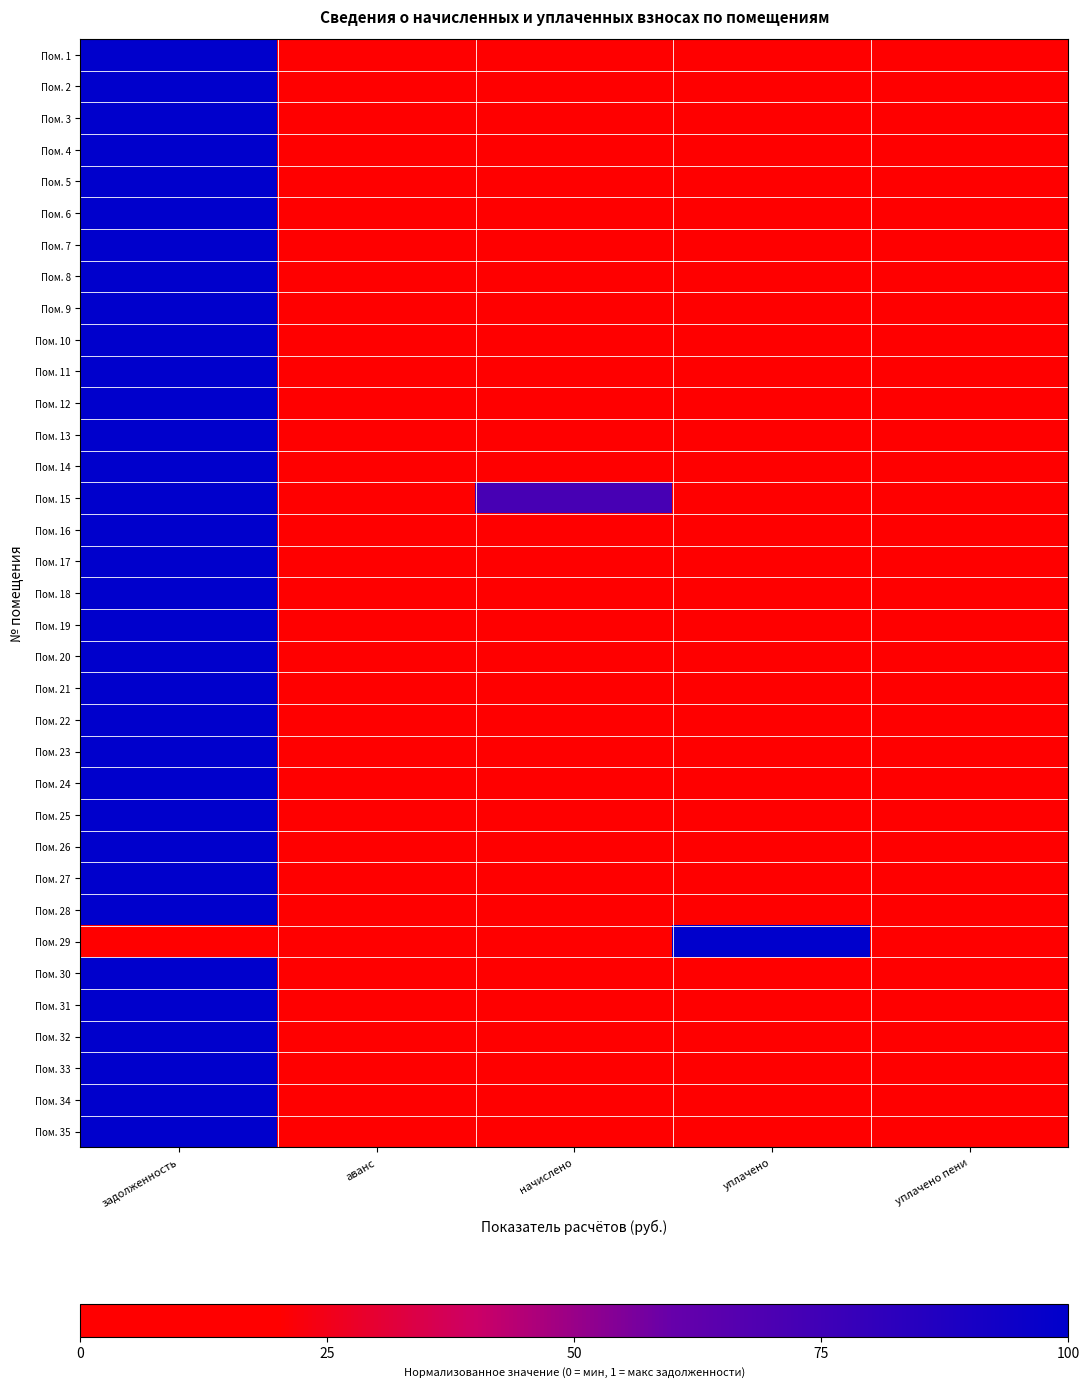

How many series are shown in this chart?

35